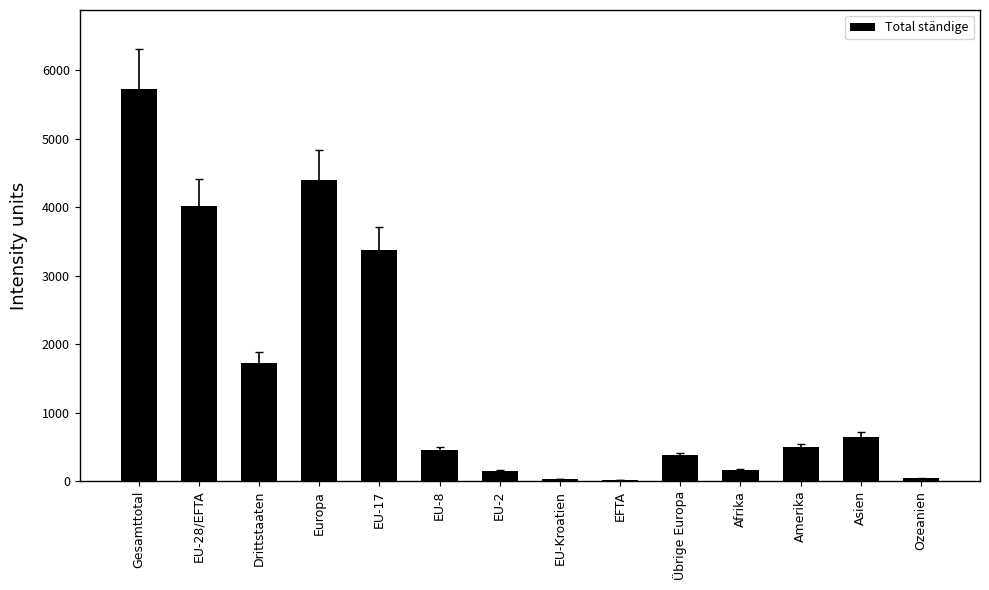

True or false: the data shows 492 at Amerika.

True